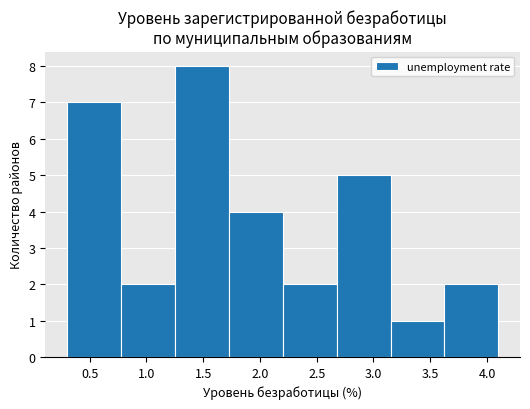

What is the height of the bar covering 3.625 to 4.100 on the x-axis? Neither the bar edges nor the heights are printed on the chart, so give them approximately, as read against the axes.

2